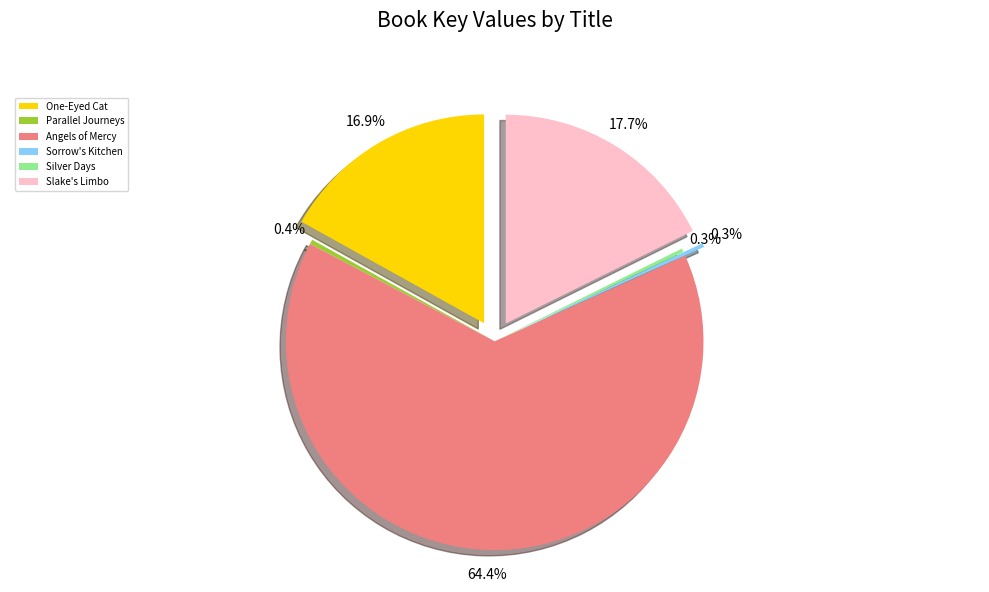

Is it true that Angels of Mercy is 70% of the pie?

False